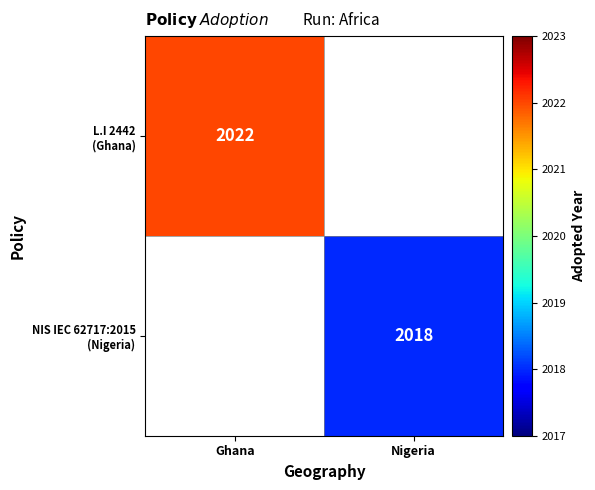

True or false: L.I 2442 (Ghana) has a value of 1182.0 at Ghana.

False